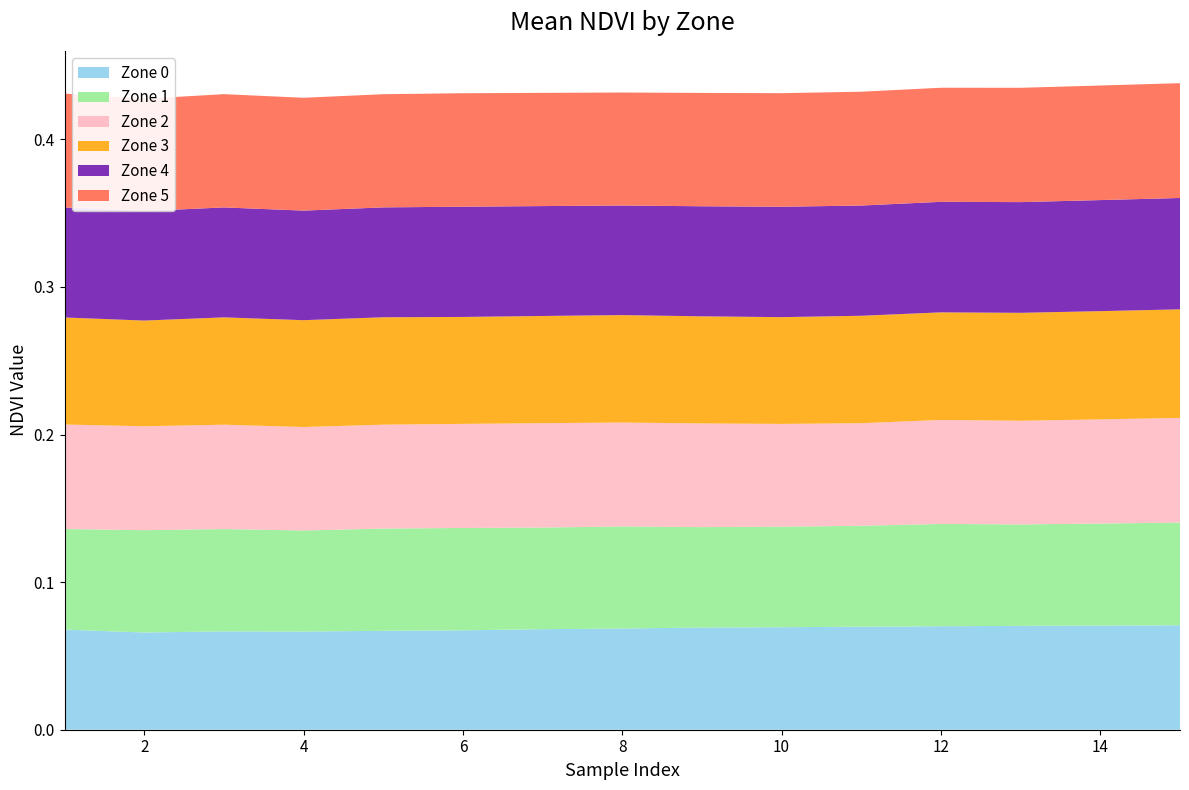

Reading left to right, list all the values displayed in this chart.

Zone 0: 1=0.1	2=0.1	3=0.1	4=0.1	5=0.1	6=0.1	7=0.1	8=0.1	9=0.1	10=0.1	11=0.1	12=0.1	13=0.1	14=0.1	15=0.1
Zone 1: 1=0.1	2=0.1	3=0.1	4=0.1	5=0.1	6=0.1	7=0.1	8=0.1	9=0.1	10=0.1	11=0.1	12=0.1	13=0.1	14=0.1	15=0.1
Zone 2: 1=0.1	2=0.1	3=0.1	4=0.1	5=0.1	6=0.1	7=0.1	8=0.1	9=0.1	10=0.1	11=0.1	12=0.1	13=0.1	14=0.1	15=0.1
Zone 3: 1=0.1	2=0.1	3=0.1	4=0.1	5=0.1	6=0.1	7=0.1	8=0.1	9=0.1	10=0.1	11=0.1	12=0.1	13=0.1	14=0.1	15=0.1
Zone 4: 1=0.1	2=0.1	3=0.1	4=0.1	5=0.1	6=0.1	7=0.1	8=0.1	9=0.1	10=0.1	11=0.1	12=0.1	13=0.1	14=0.1	15=0.1
Zone 5: 1=0.1	2=0.1	3=0.1	4=0.1	5=0.1	6=0.1	7=0.1	8=0.1	9=0.1	10=0.1	11=0.1	12=0.1	13=0.1	14=0.1	15=0.1